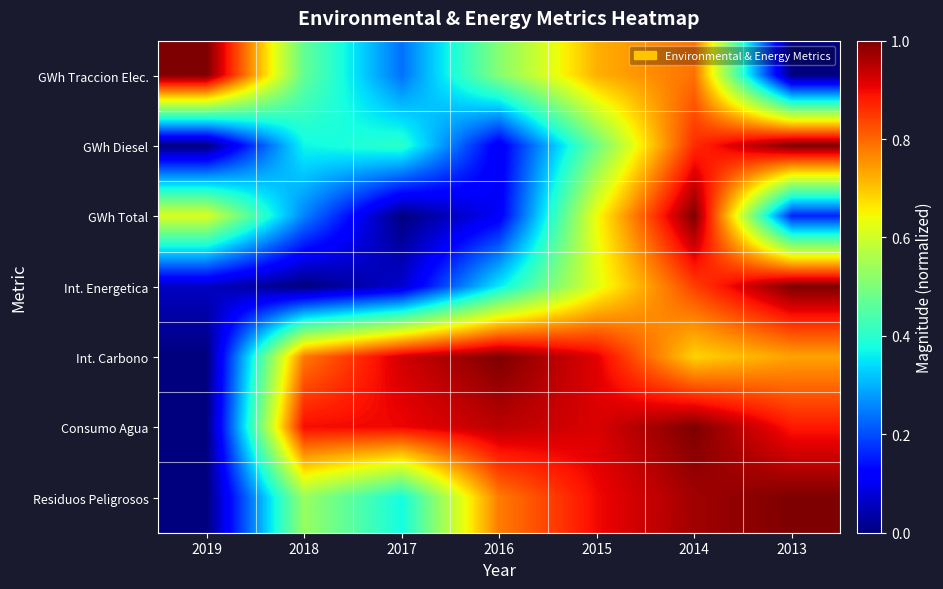

Reading right to left, extract all data points from this chart.

GWh Traccion Elec.: 2013=0.0	2014=0.8	2015=0.7	2016=0.5	2017=0.2	2018=0.5	2019=1.0
GWh Diesel: 2013=1.0	2014=0.9	2015=0.5	2016=0.1	2017=0.4	2018=0.4	2019=0.0
GWh Total: 2013=0.2	2014=1.0	2015=0.6	2016=0.1	2017=0.0	2018=0.3	2019=0.6
Int. Energetica: 2013=1.0	2014=0.8	2015=0.6	2016=0.4	2017=0.1	2018=0.0	2019=0.1
Int. Carbono: 2013=0.7	2014=0.7	2015=0.9	2016=1.0	2017=0.9	2018=0.8	2019=0.0
Consumo Agua: 2013=0.9	2014=1.0	2015=0.9	2016=0.9	2017=0.9	2018=0.9	2019=0.0
Residuos Peligrosos: 2013=1.0	2014=1.0	2015=0.9	2016=0.8	2017=0.4	2018=0.5	2019=0.0